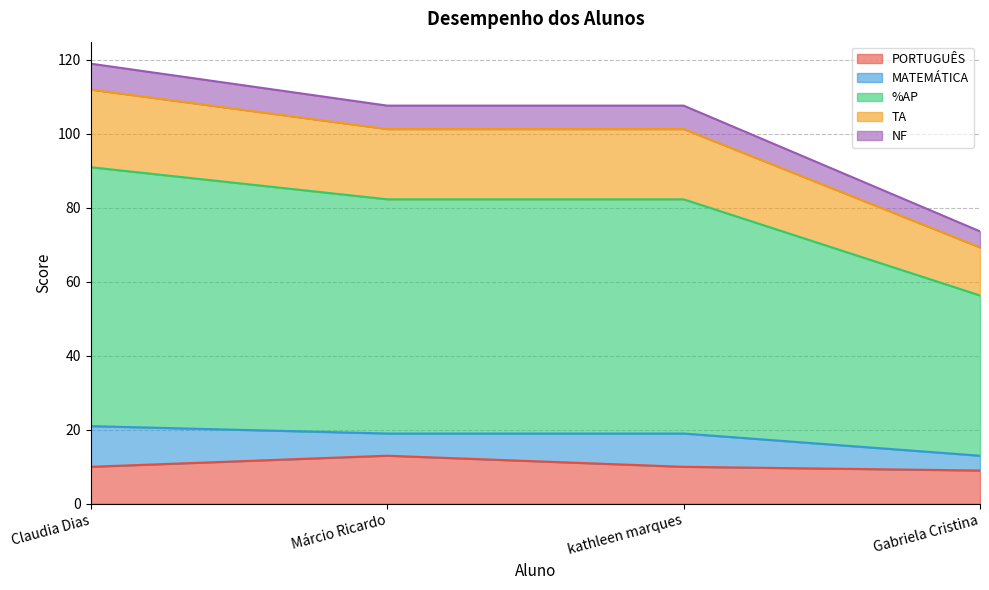

What is the label of the 1st point from the left?

Claudia Dias